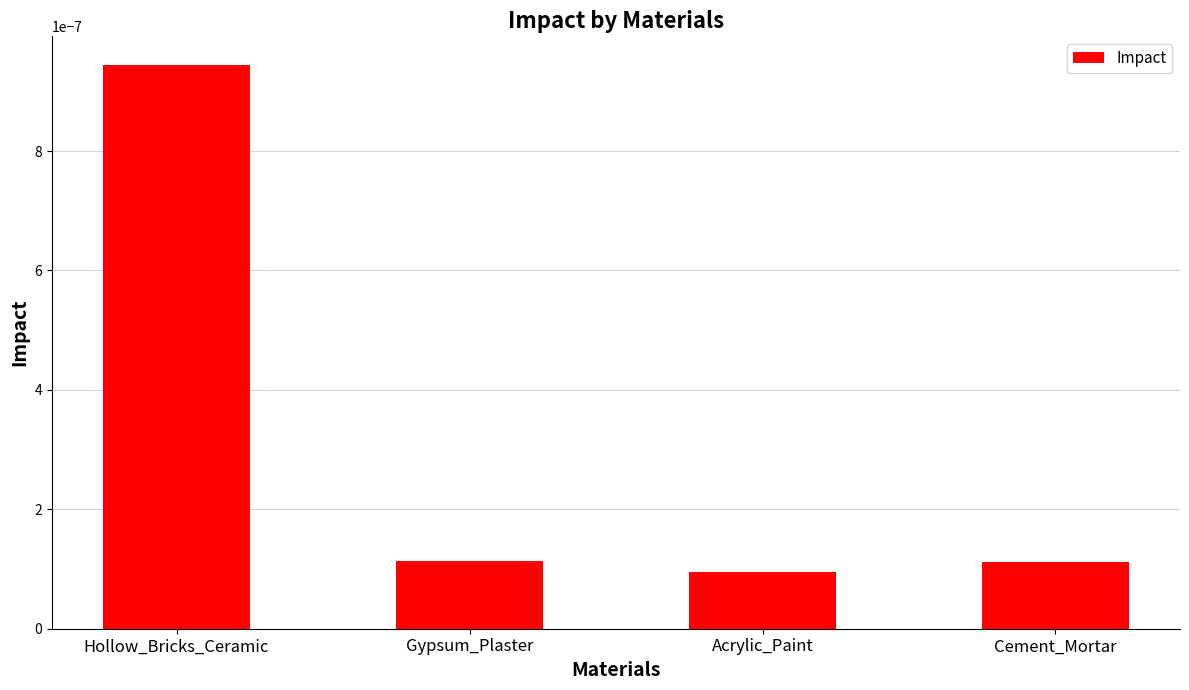

Are the bars grouped side by side (vs. stacked)?

No